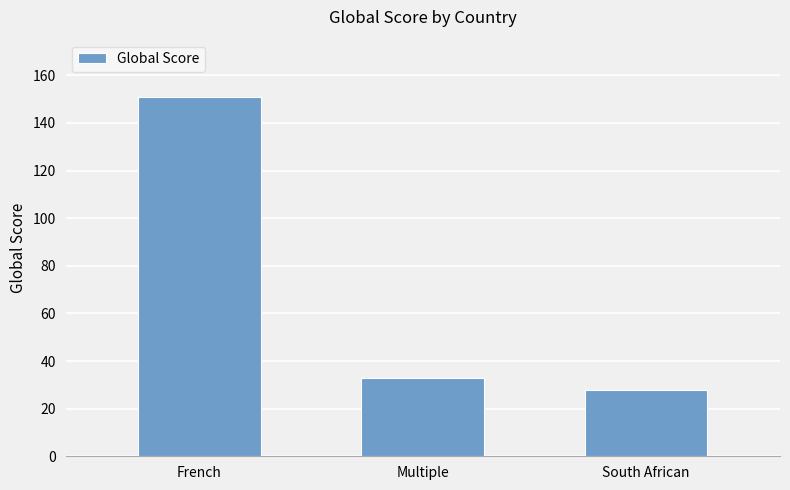

Reading left to right, extract all data points from this chart.

French=151	Multiple=33	South African=28